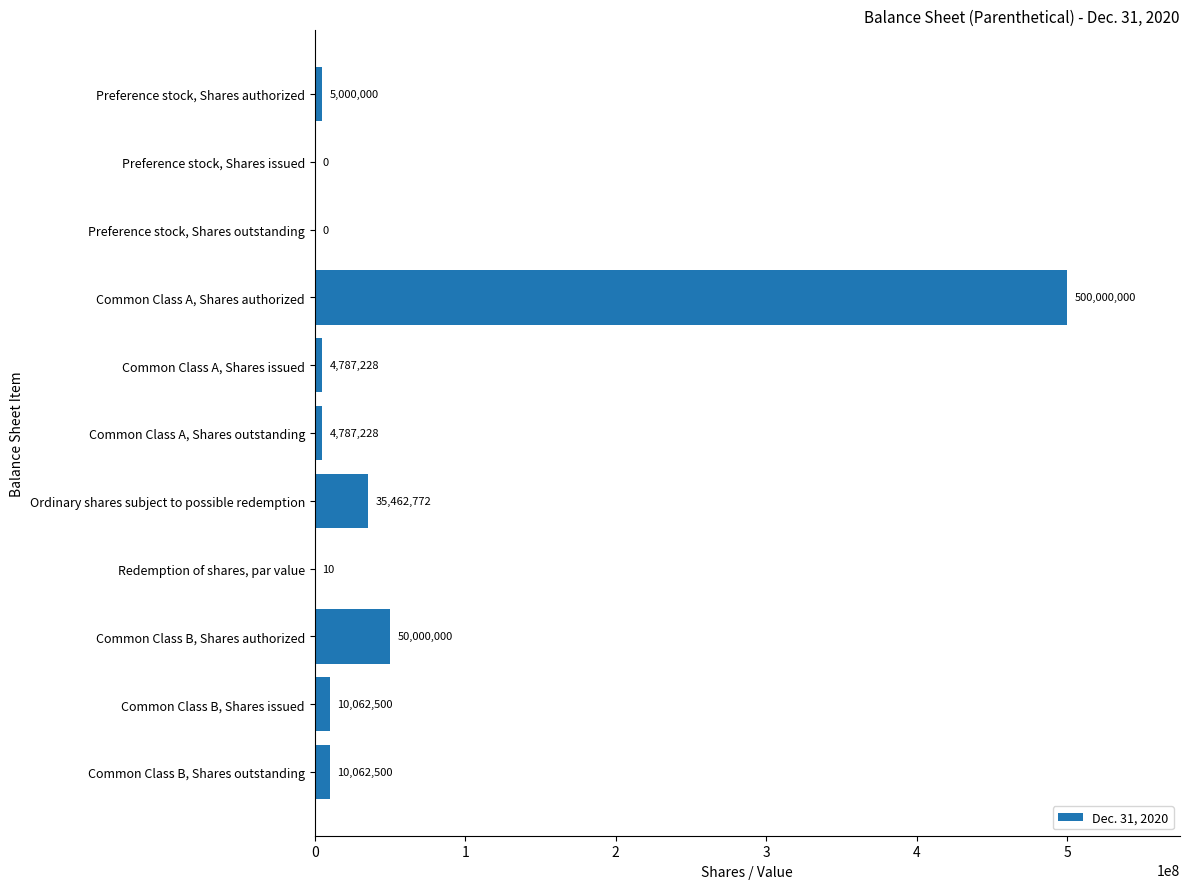

Approximately how many times larger is the value at Common Class A, Shares outstanding compared to Common Class A, Shares issued?

1.0